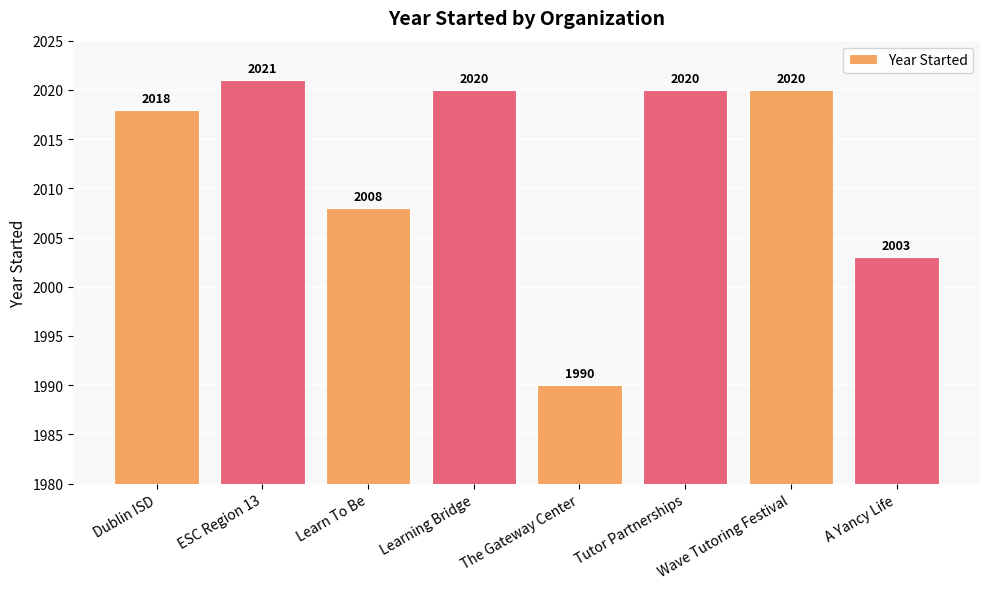

What is the value of the 7th bar from the left?

2020